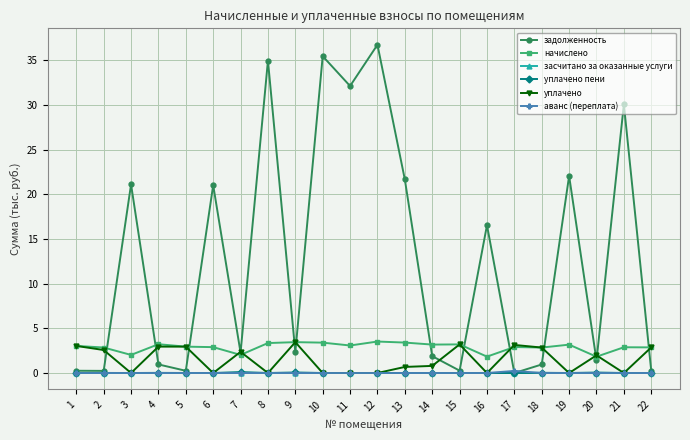

The value of аванс (переплата) at 12 is 0.0. True or false?

True